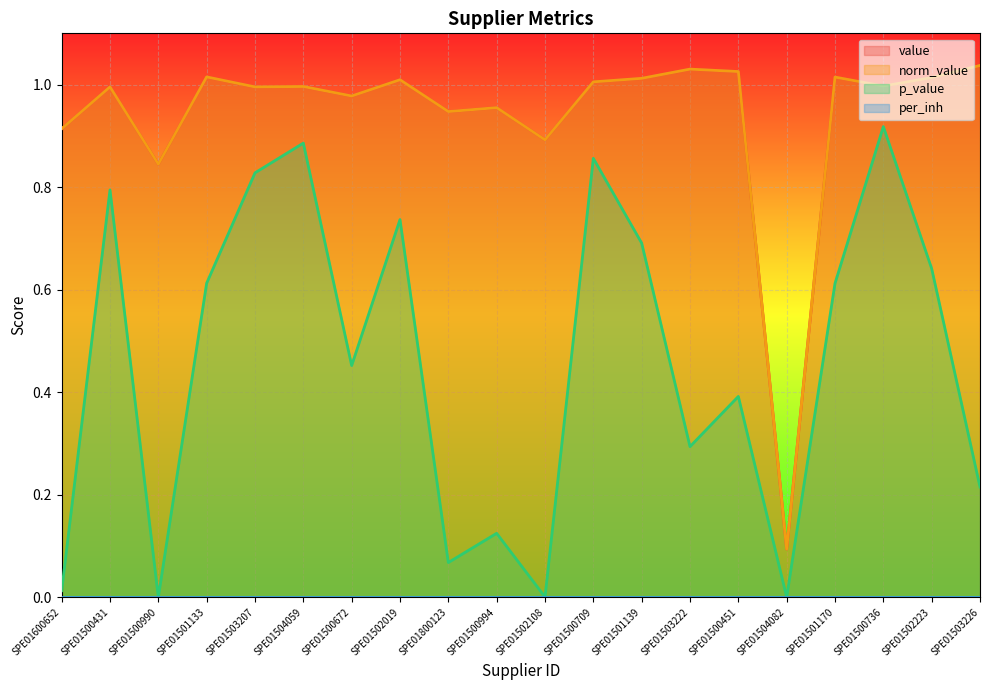

True or false: value has a value of 1.6 at SPE01500736.

False